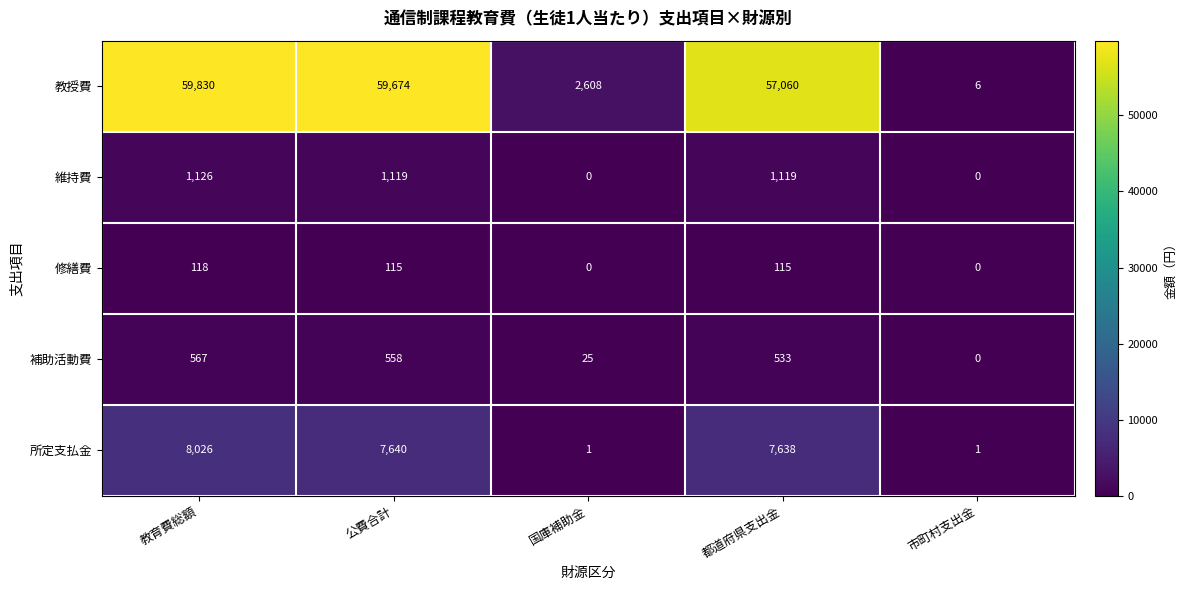

What is the approximate value of 修繕費 at 都道府県支出金, to the nearest 10?

120